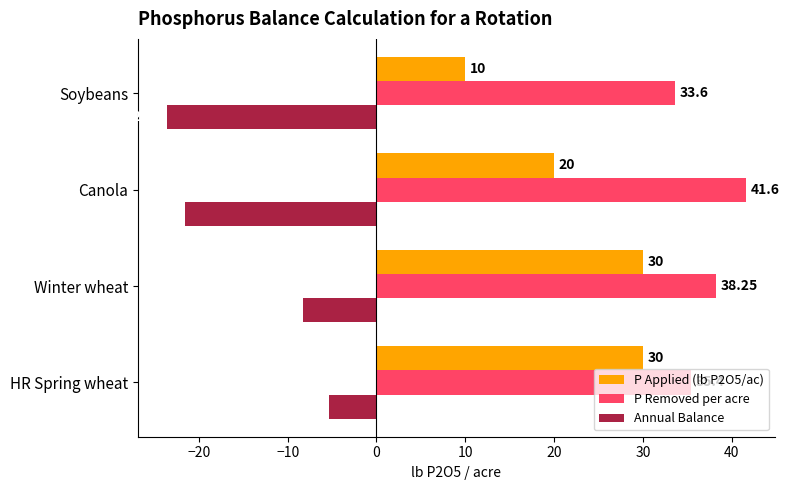

Where is P Removed per acre nearest to the value 37?

Winter wheat